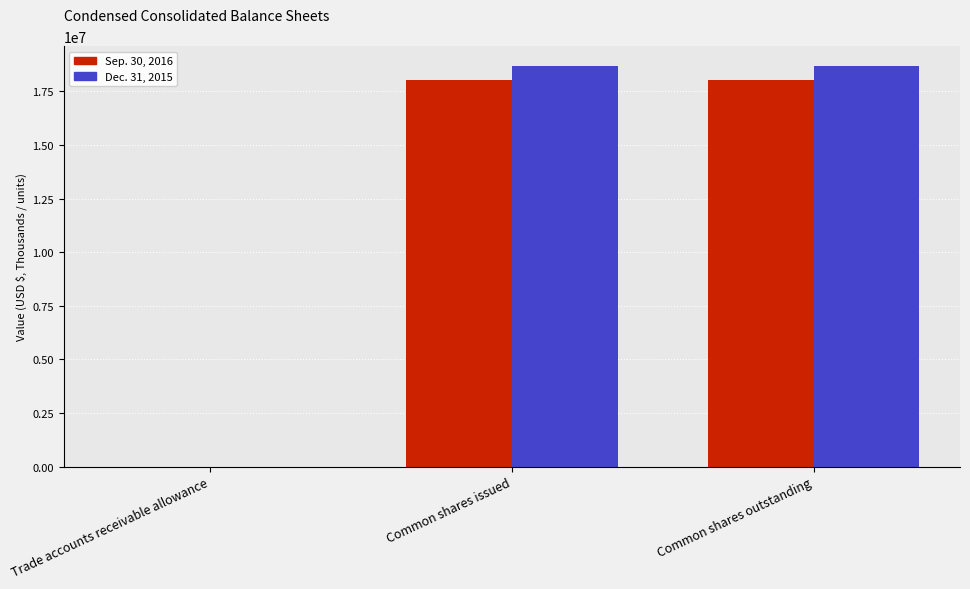

Is it true that Dec. 31, 2015 equals 18659696 at Common shares issued?

True